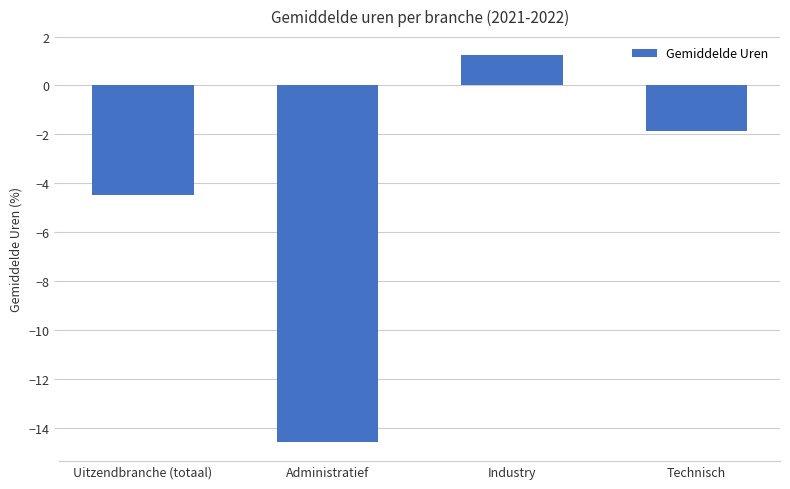

How many negative values are there?

3